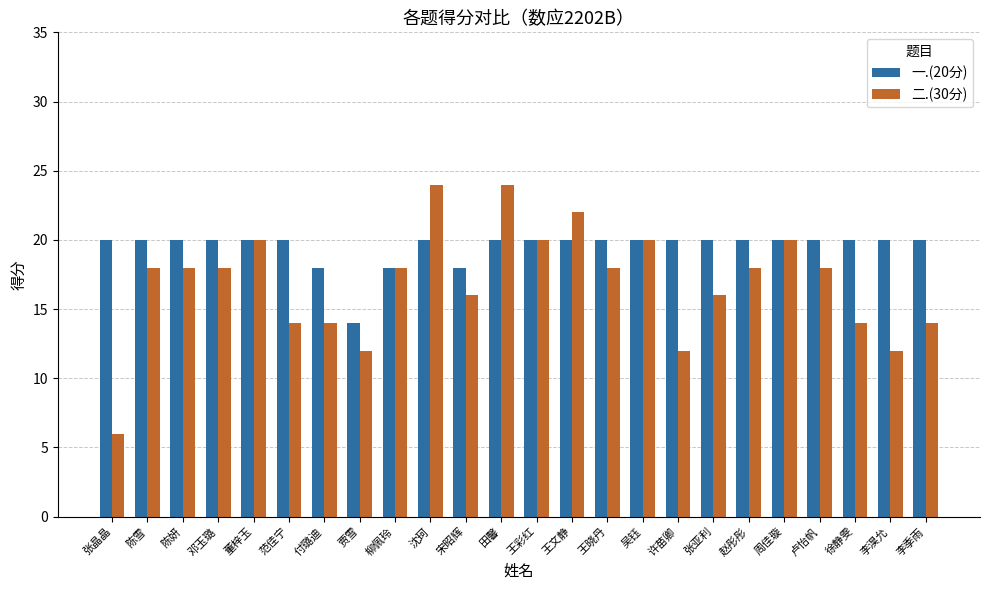

List the series in order of their peak value, highest first.

二.(30分), 一.(20分)